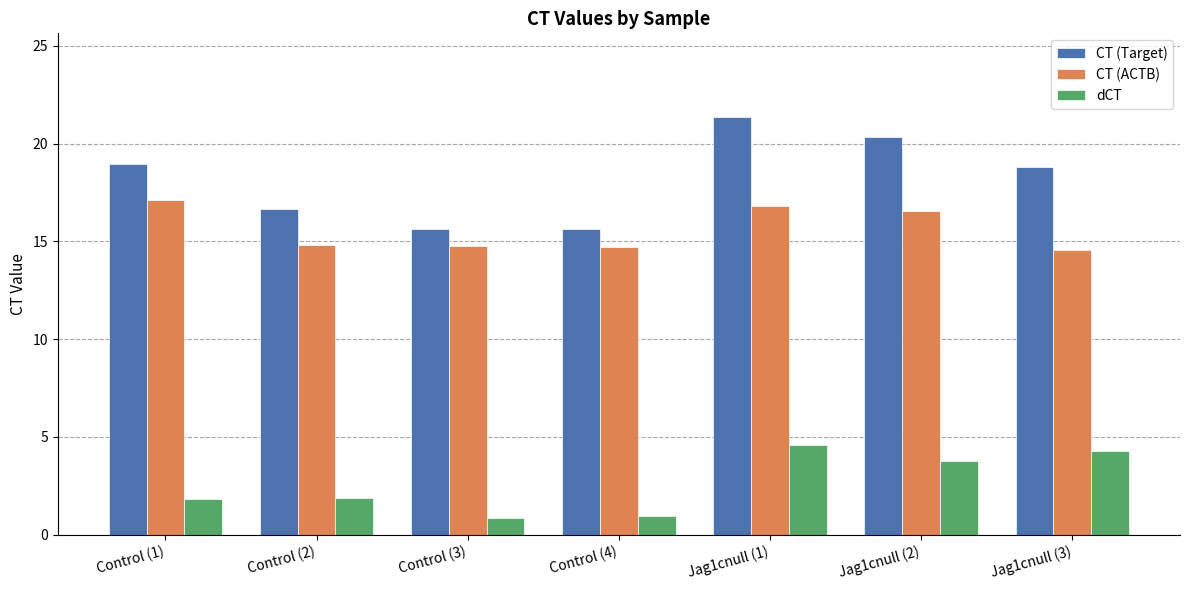

Where does the CT (Target) series first go above 18?

Control (1)